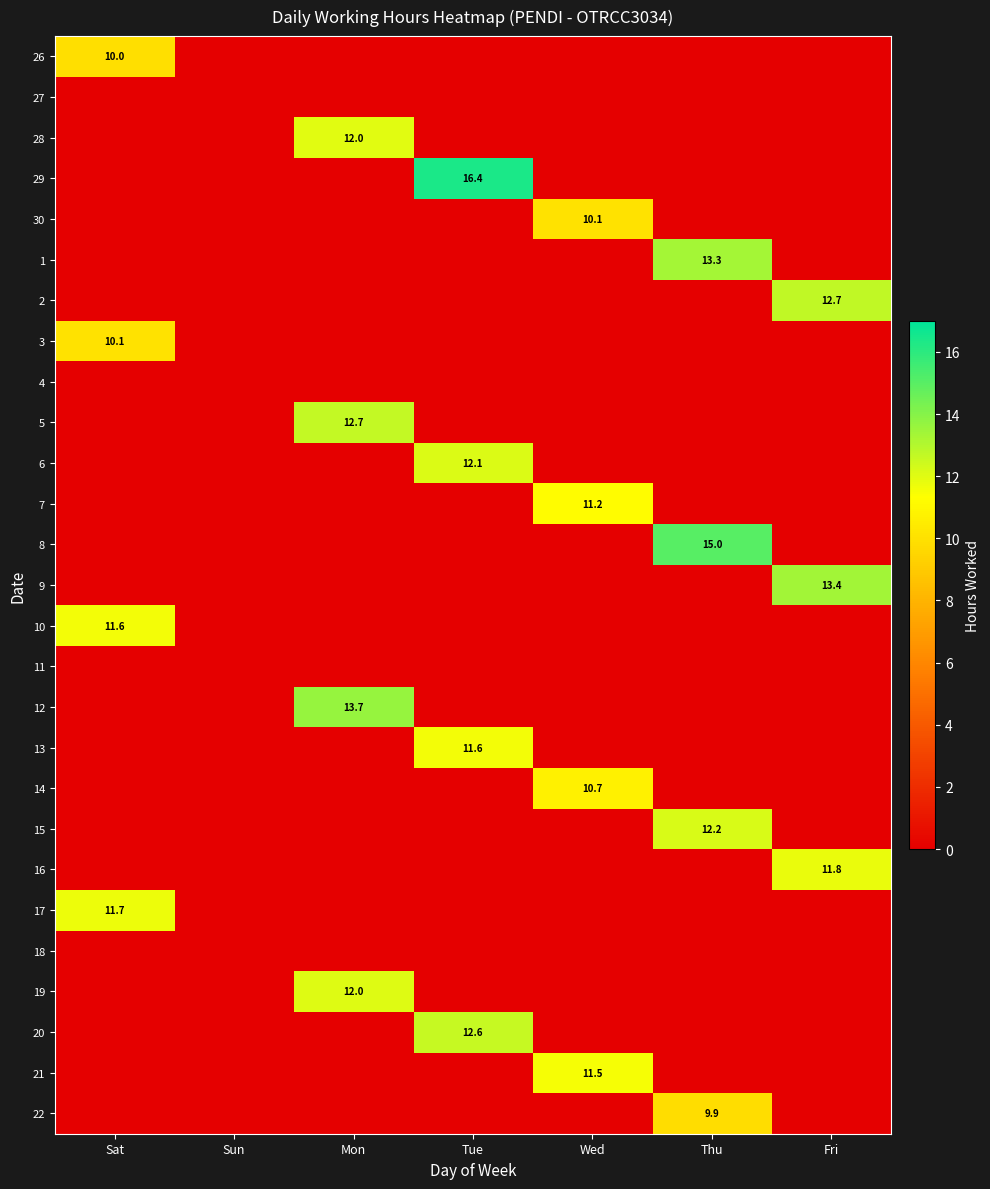

Which has a higher value, Sat or Wed?

Sat